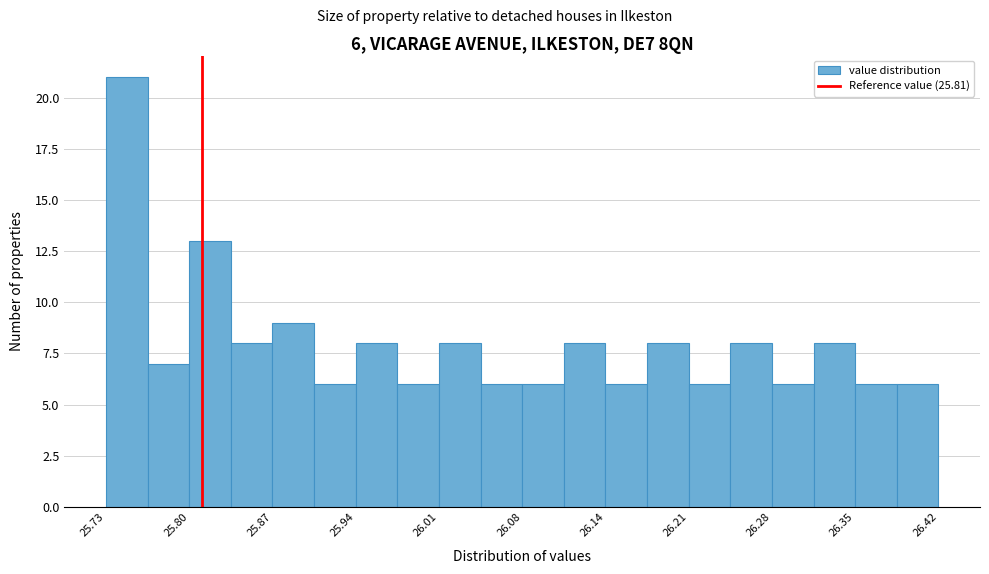

Around what value on the x-axis is the tallest bar? Give the approximate position of its centre, as read against the axis.

25.75